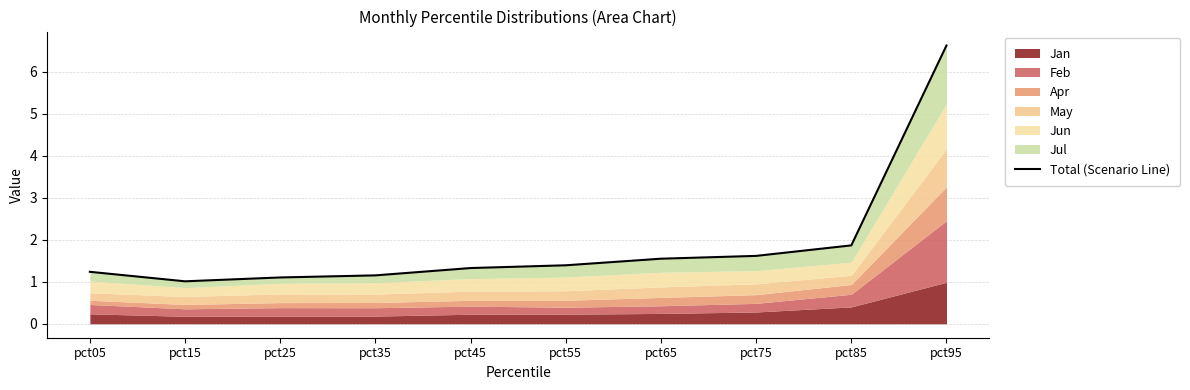

Rank the categories by value from highest to lowest.

pct95, pct85, pct75, pct65, pct55, pct45, pct05, pct35, pct25, pct15